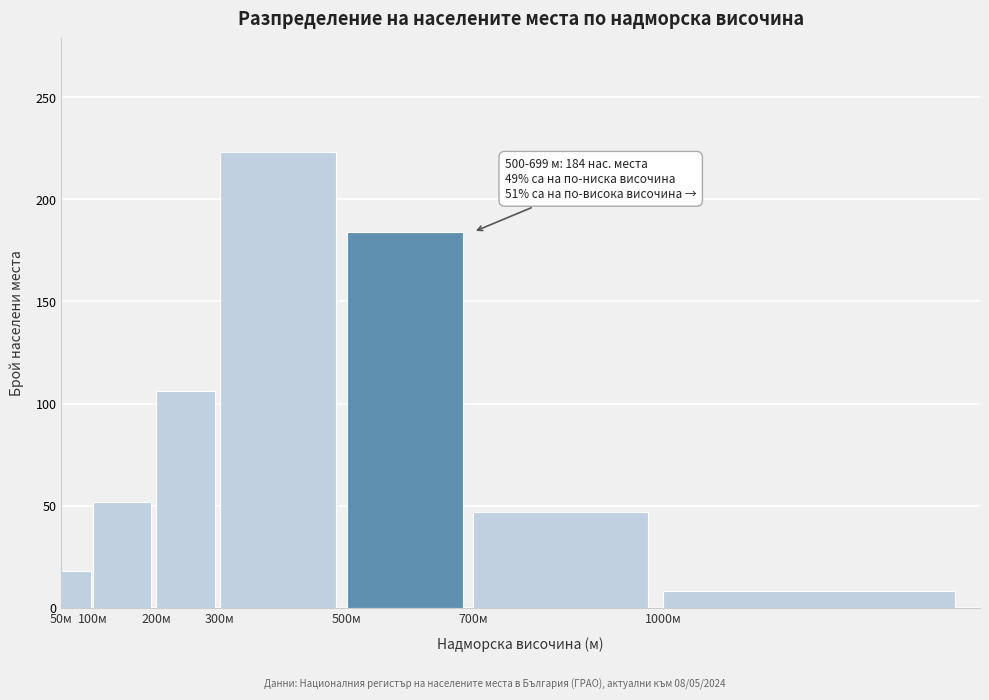

Reading left to right, what are all the values shown in this chart?

50м=18	100м=52	200м=106	300м=223	500м=184	700м=47	1000м=8